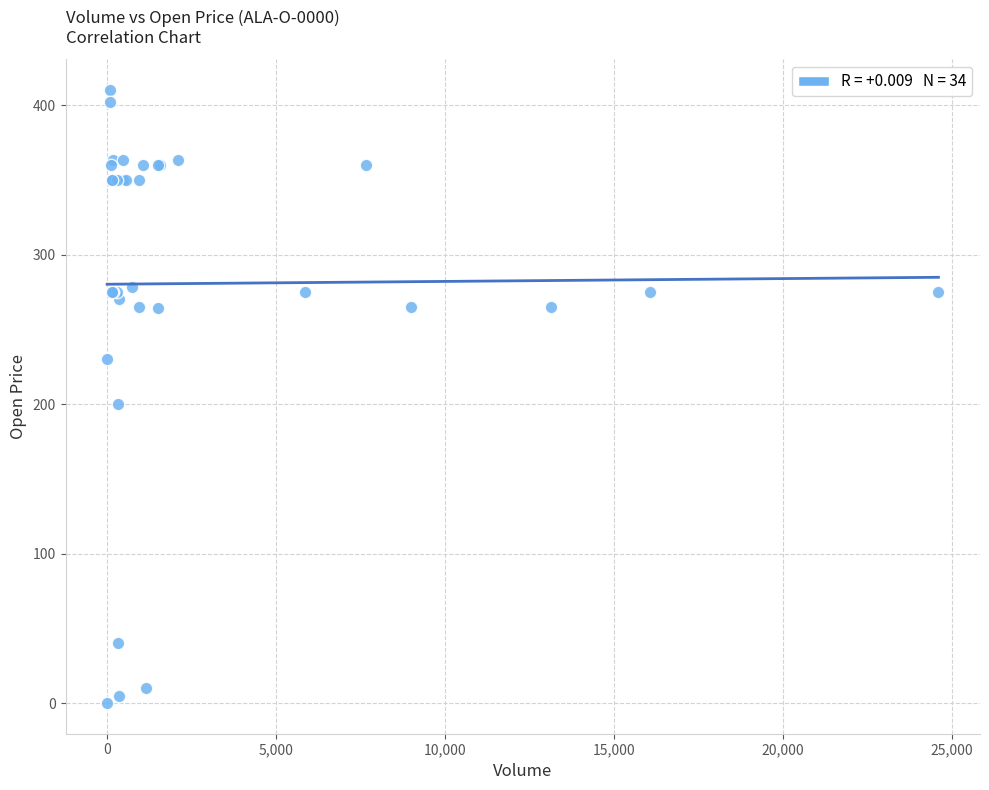

What Y value in the scatter plot is closest to 205?

200